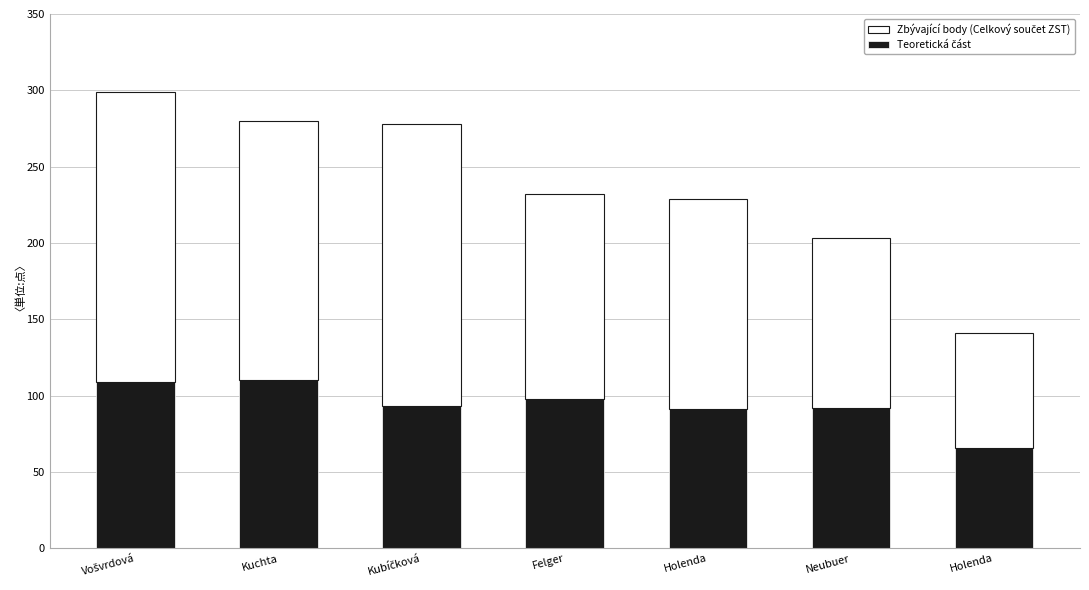

Does the chart contain any negative values?

No